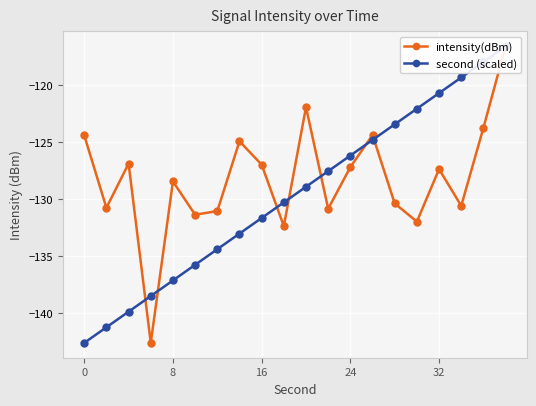

Which series ends up on top after the final intersection of intensity(dBm) and second (scaled)?

second (scaled)